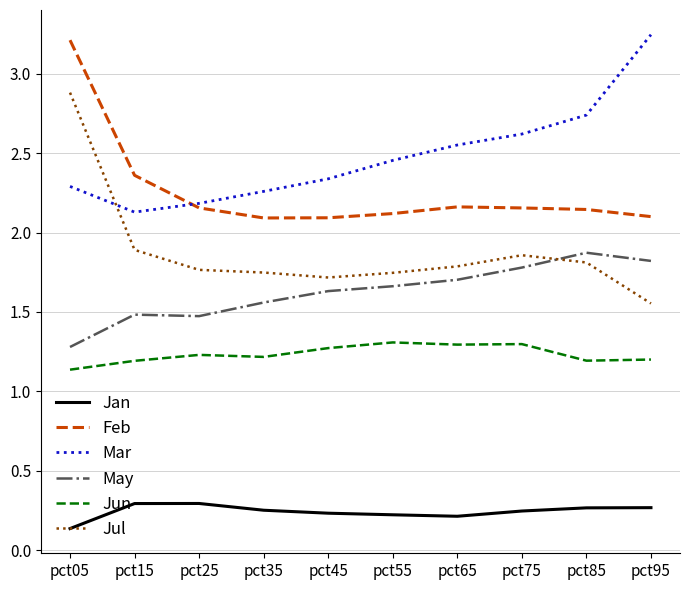

List the labels in order of Mar value, largest first.

pct95, pct85, pct75, pct65, pct55, pct45, pct05, pct35, pct25, pct15